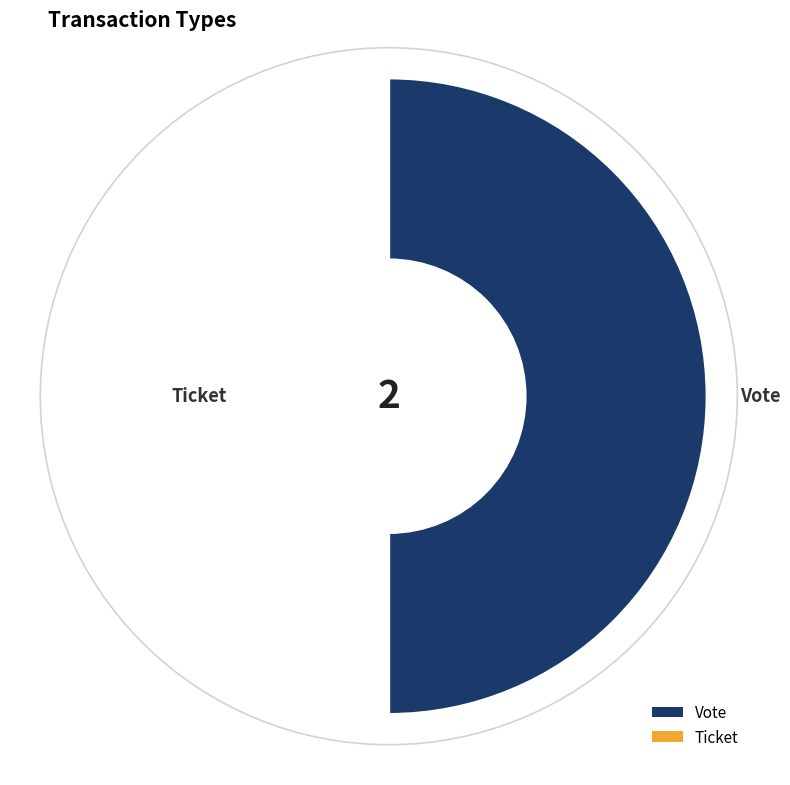

What is the total percentage of Vote and Ticket?

100.0%